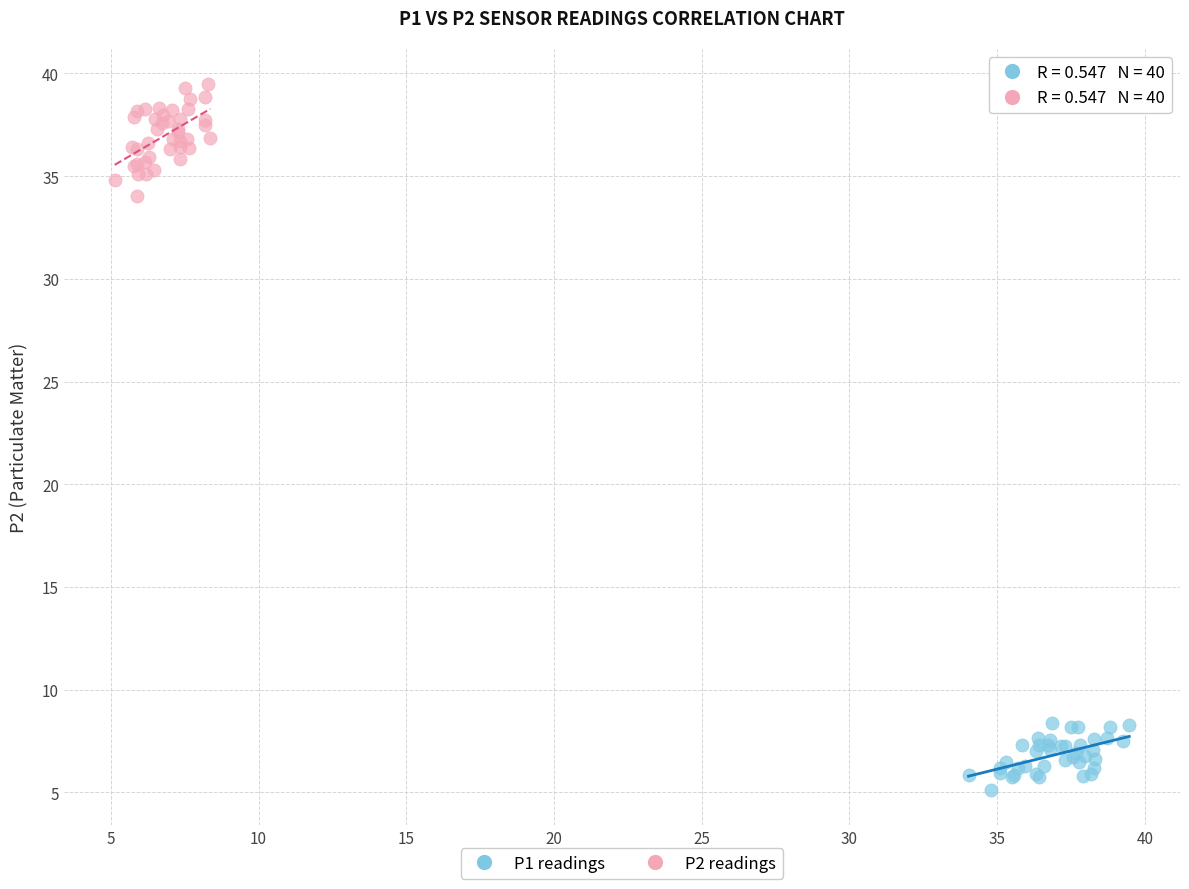

Which series contains the highest Y value?

P2 readings